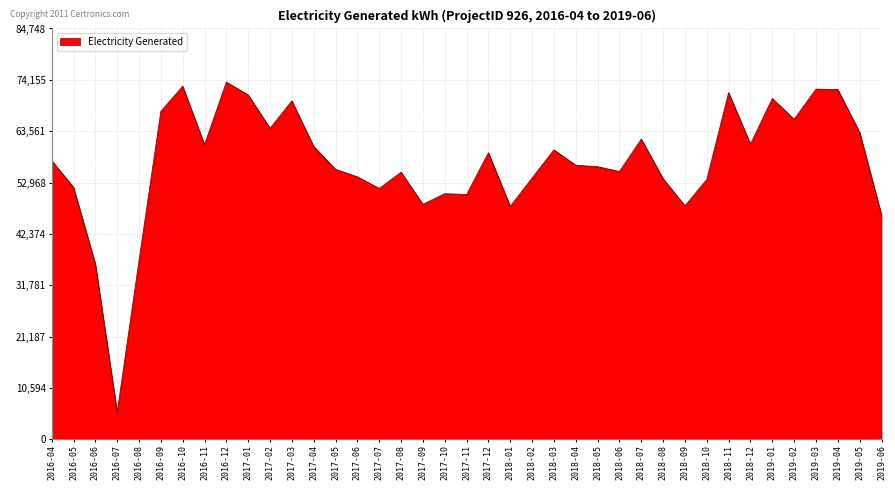

What is the smallest value displayed?

5616.4